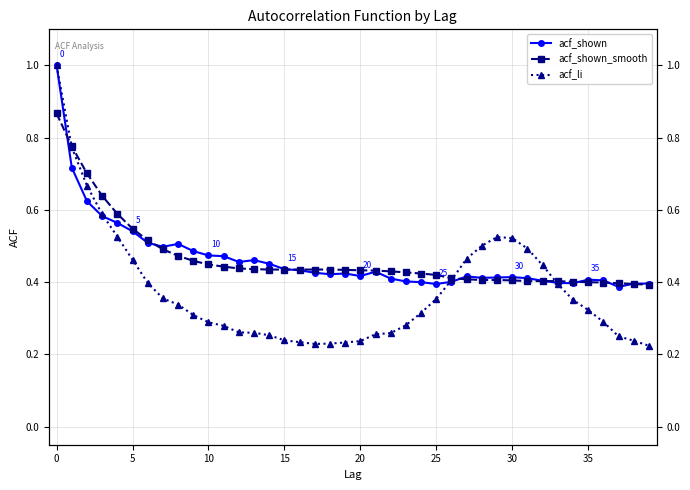

Is the value of acf_shown at 19 greater than the value of acf_li at −5?

No